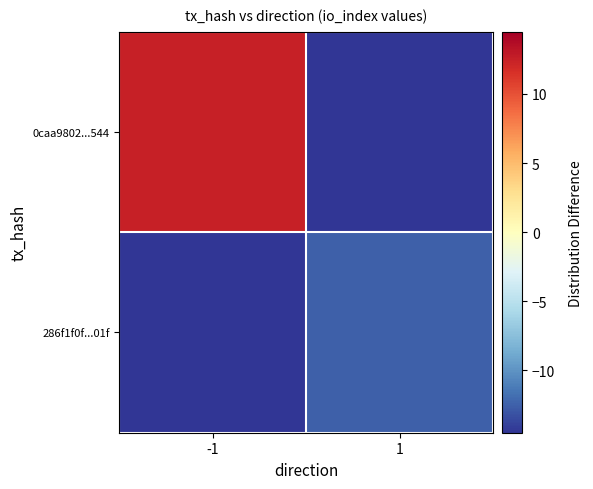

Between 1 and -1, which is larger?

-1